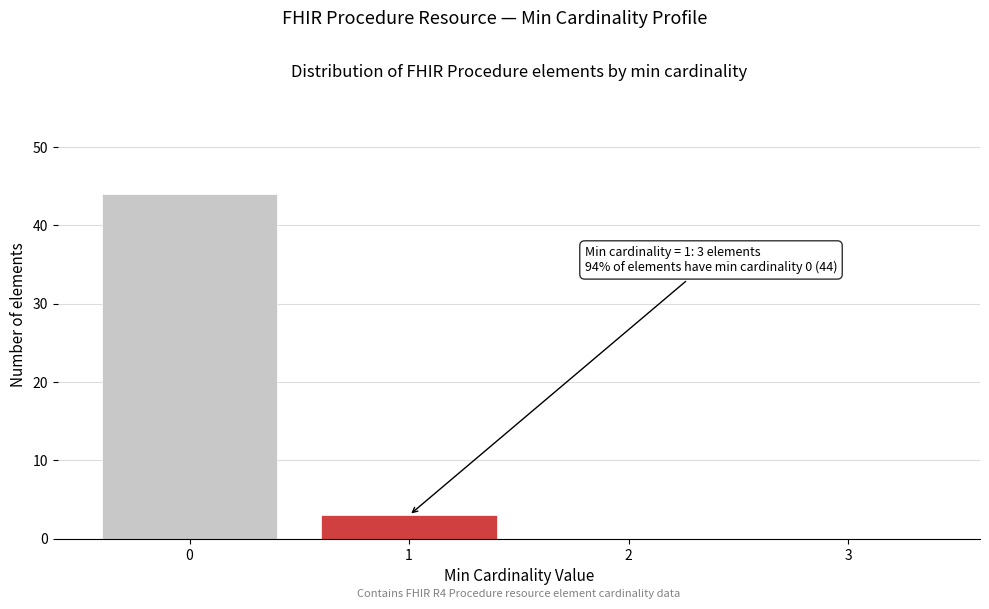

Reading left to right, extract all data points from this chart.

0=44	1=3	2=0	3=0